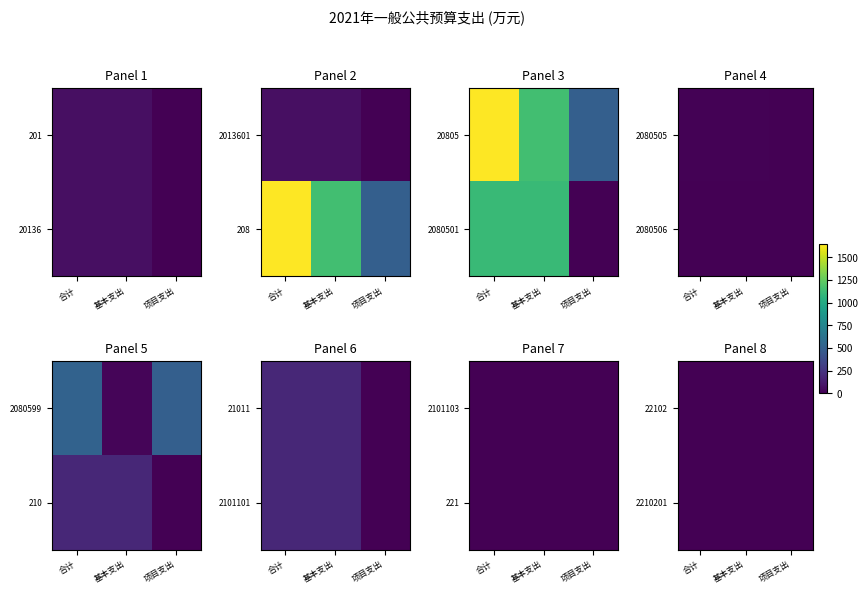

What is the difference between the maximum and minimum values in the 2210201 series?

6.2